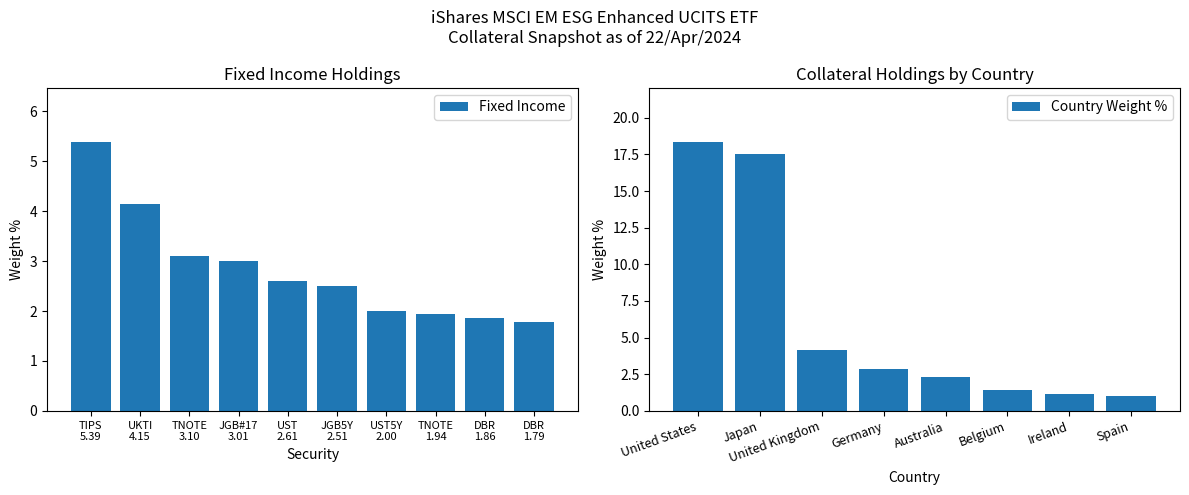

What is the highest value of the Fixed Income series?

5.4